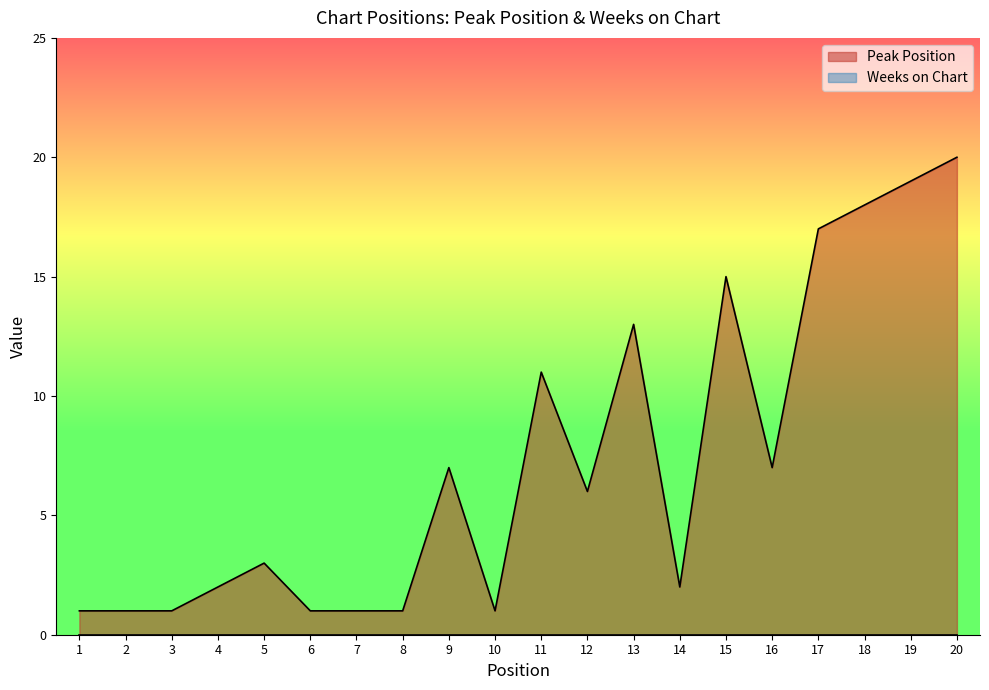

Does the chart have visible grid lines?

No